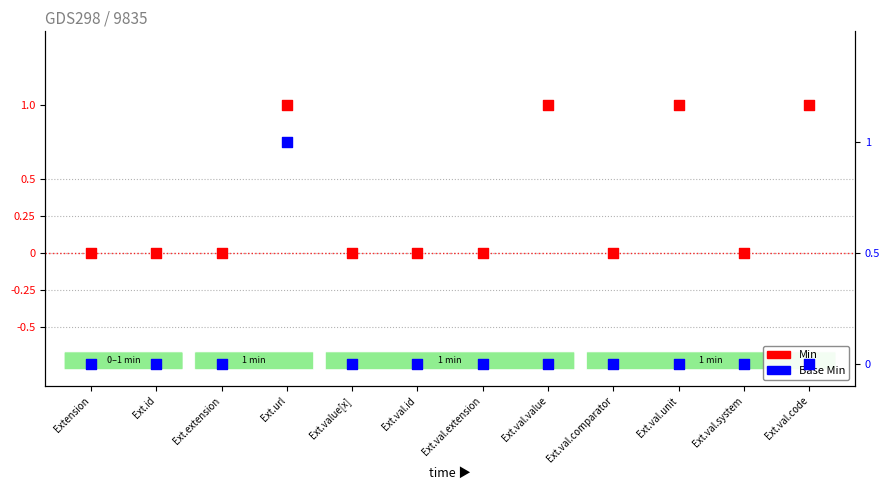

What are all the series names shown in the legend?

Min, Base Min